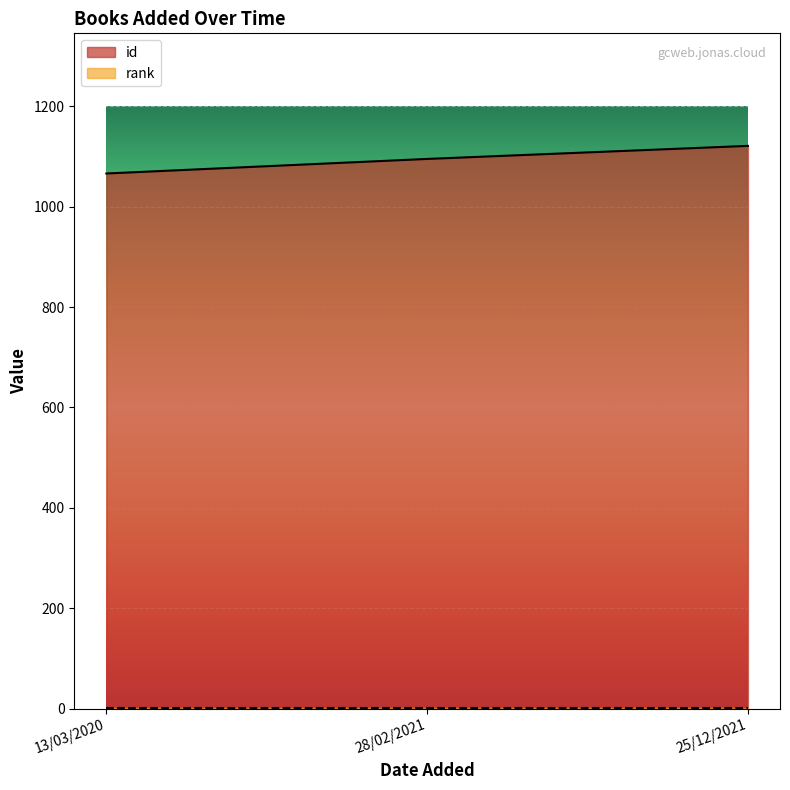

What is the label of the 3rd point from the left?

25/12/2021